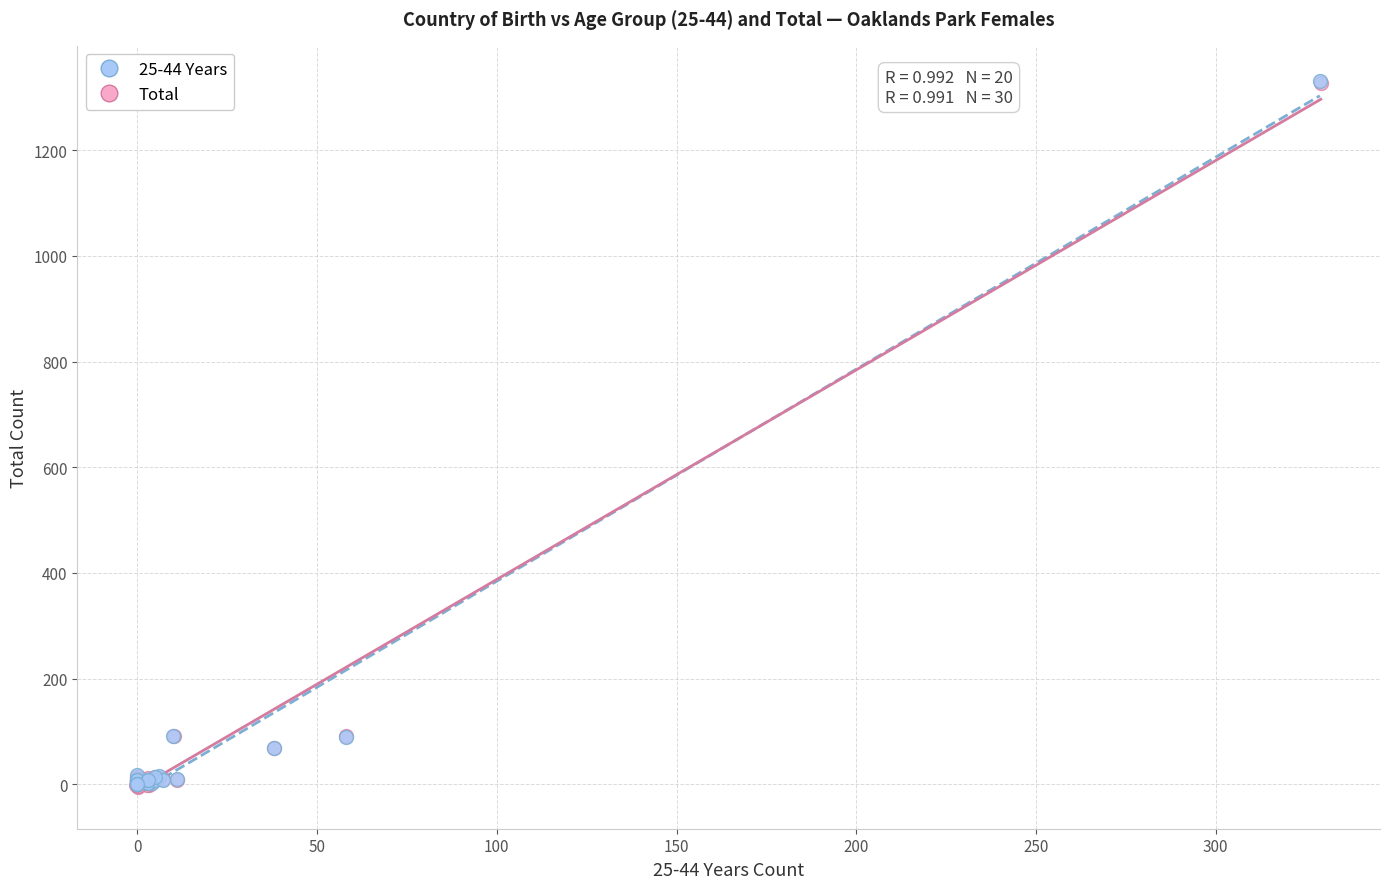

What are all the series names shown in the legend?

25-44 Years, Total